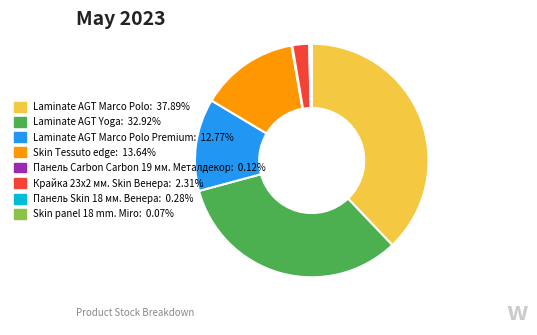

Is Laminate AGT Marco Polo: 37.89% the majority of the pie?

No